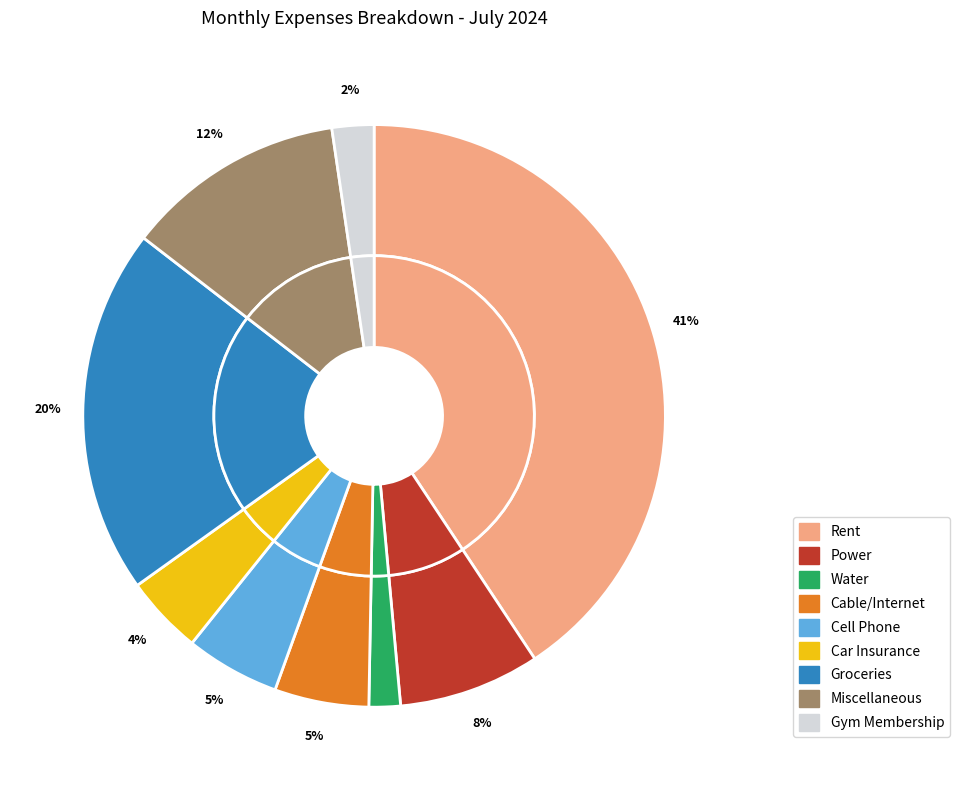

To the nearest percent, what is the difference between the largest and smallest slice percentages?

39%